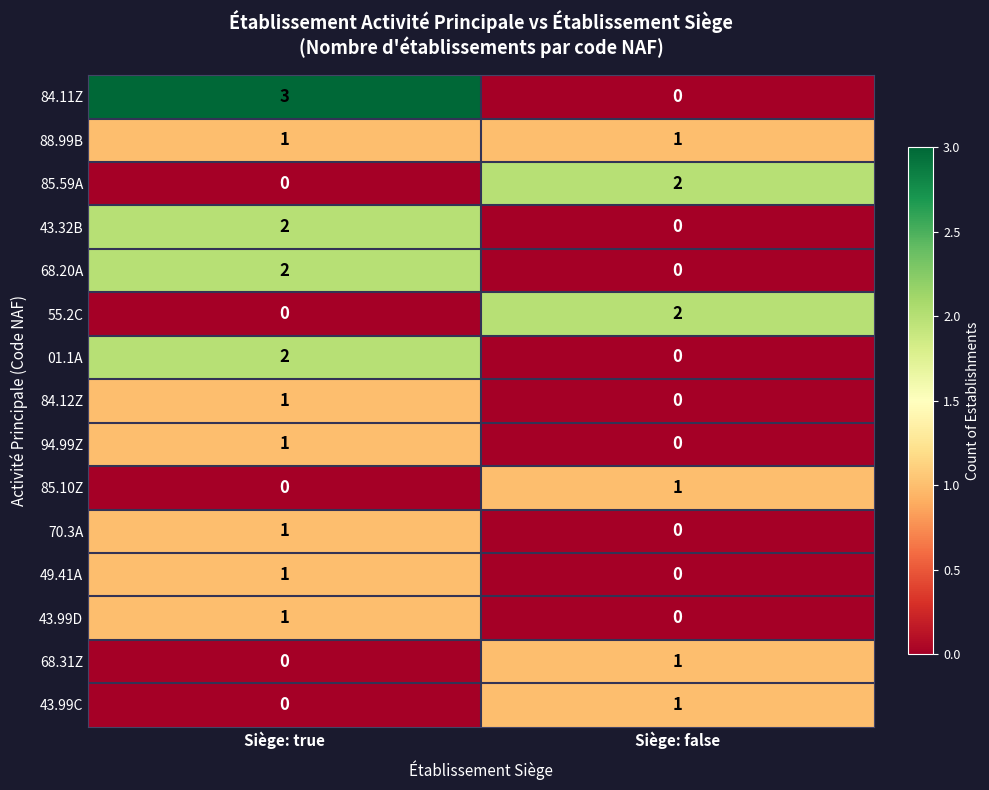

Which series changed the most between Siège: true and Siège: false?

84.11Z